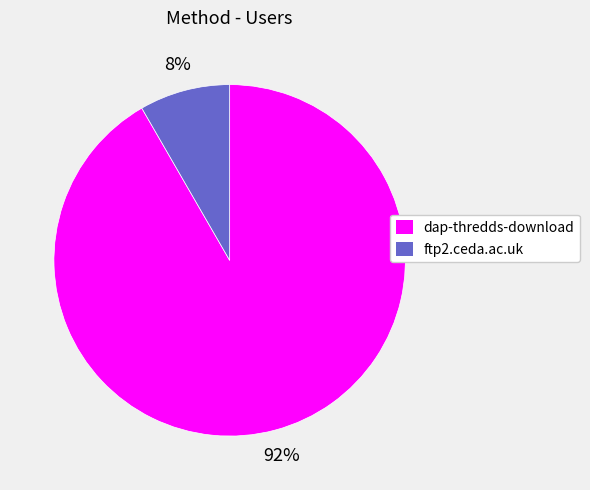

To the nearest percent, what is the combined percentage of ftp2.ceda.ac.uk and dap-thredds-download?

100%